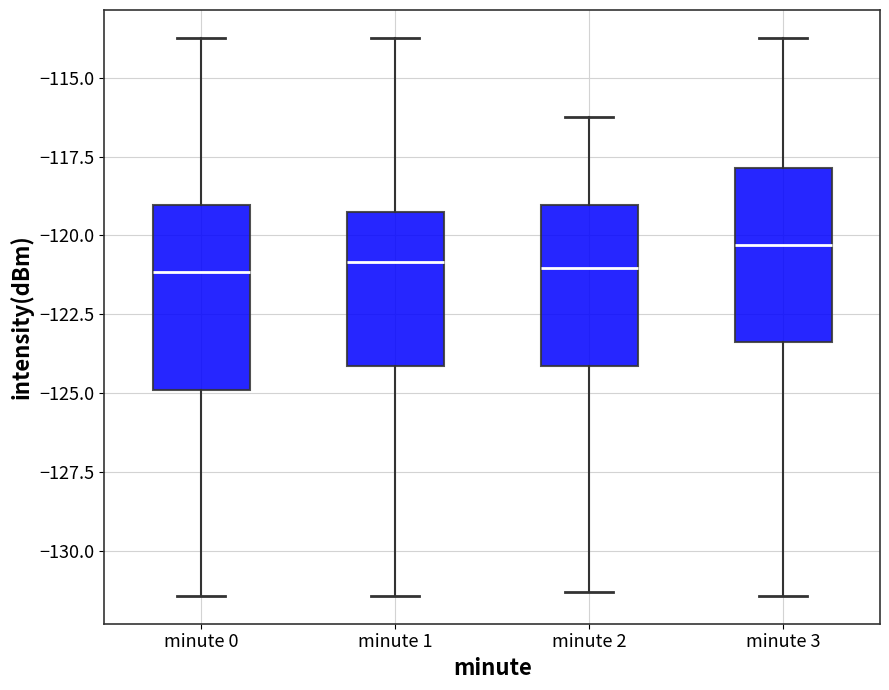

Where is the upper edge of the box for minute 2 on the y-axis? The values are not printed on the chart, so give them approximately, as read against the axis.

-119.0